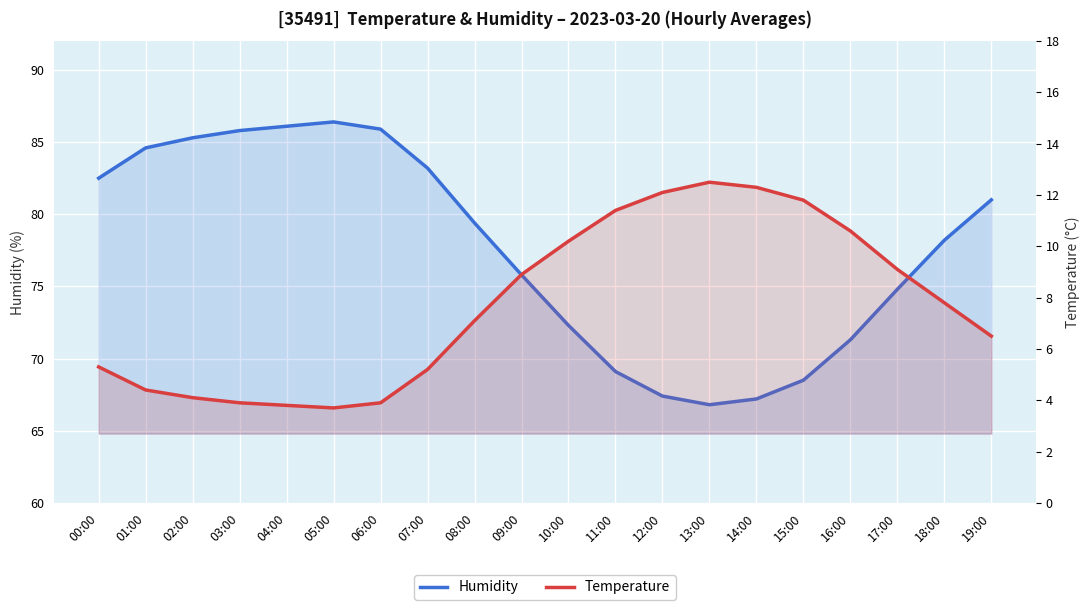

True or false: Temperature and Humidity intersect in this chart.

False